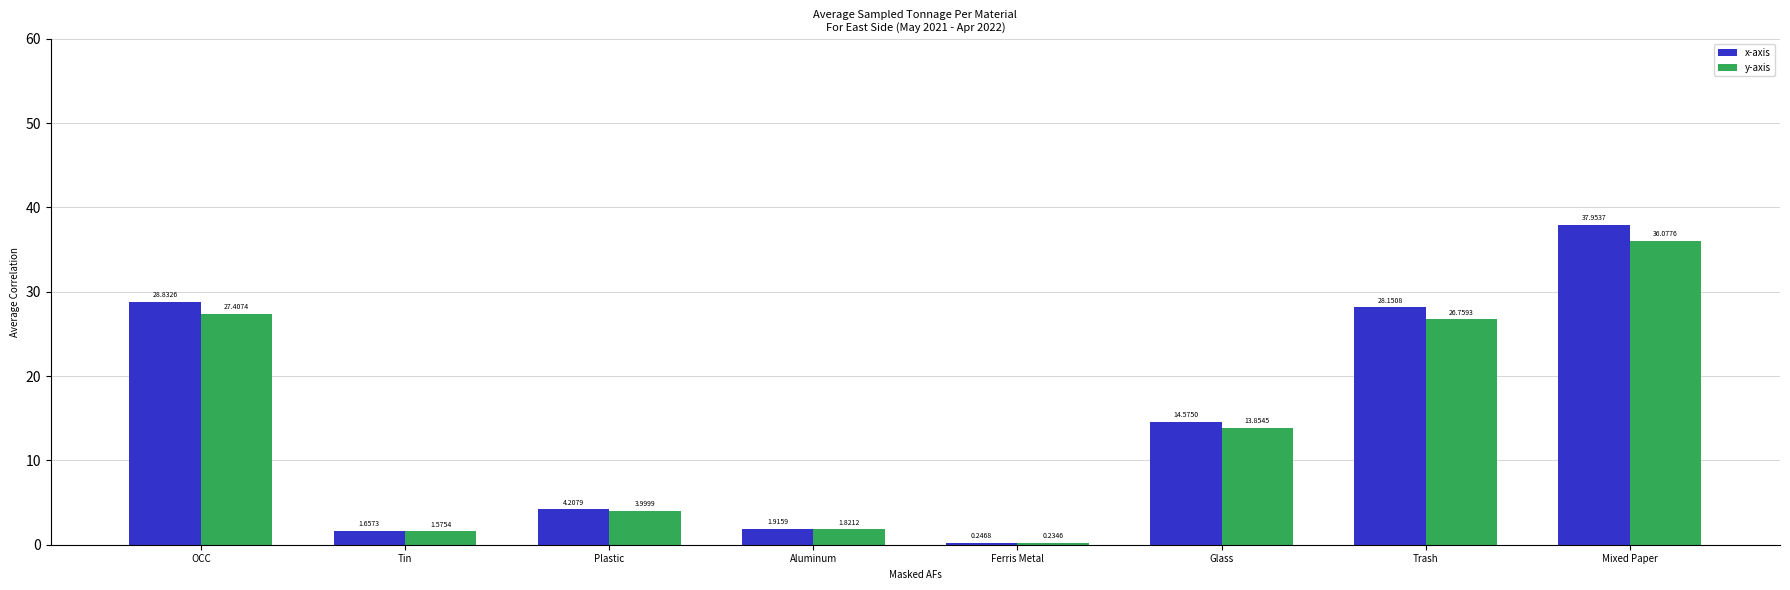

Which category has the lowest value in the y-axis series?

Ferris Metal